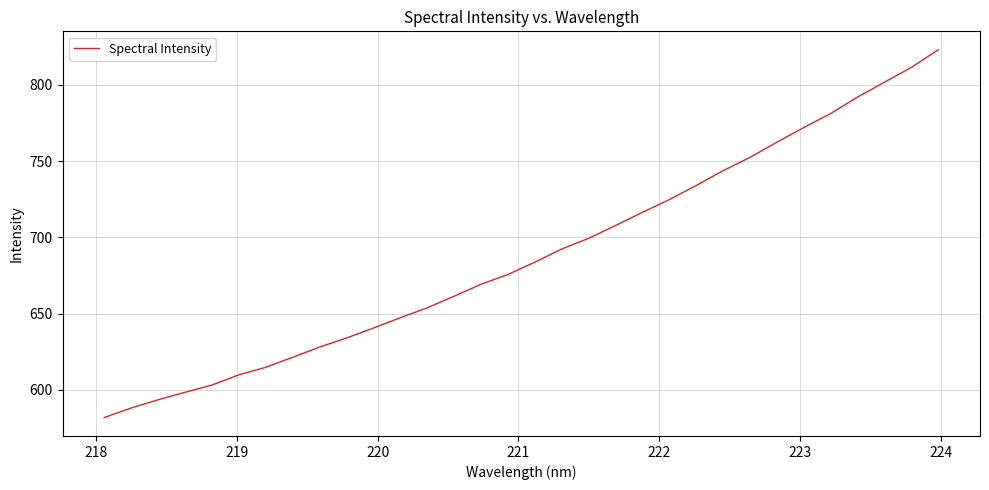

What is the maximum value shown in the chart?

823.1